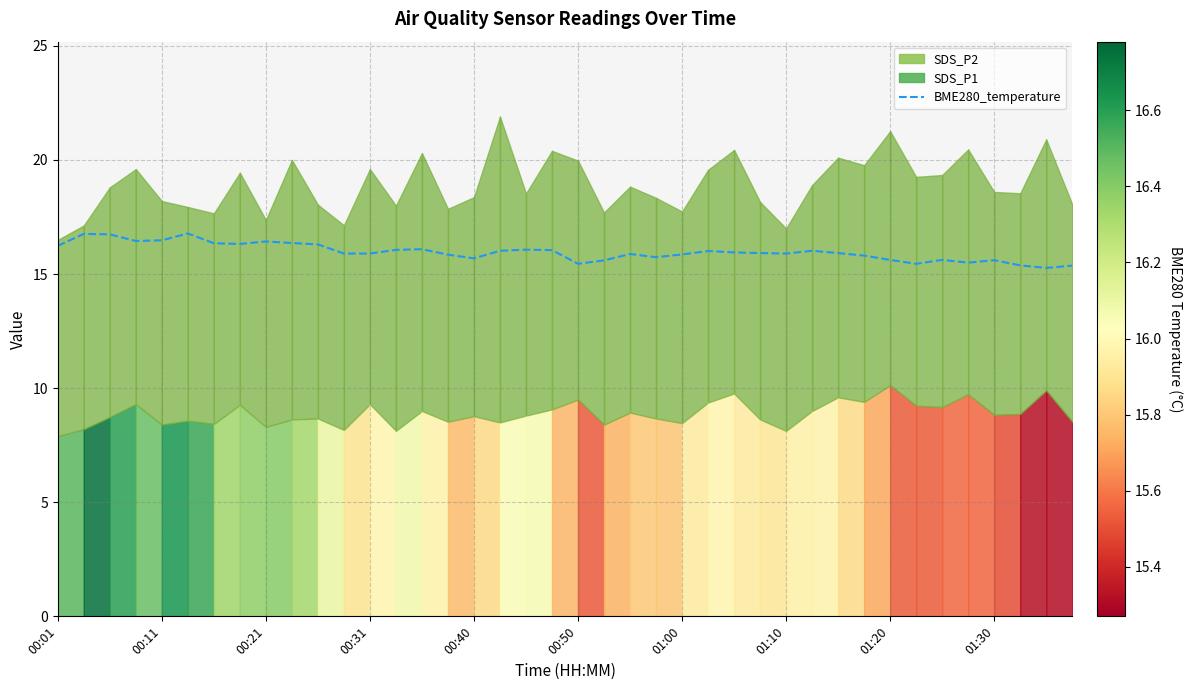

What is the minimum value for BME280_temperature?

15.3